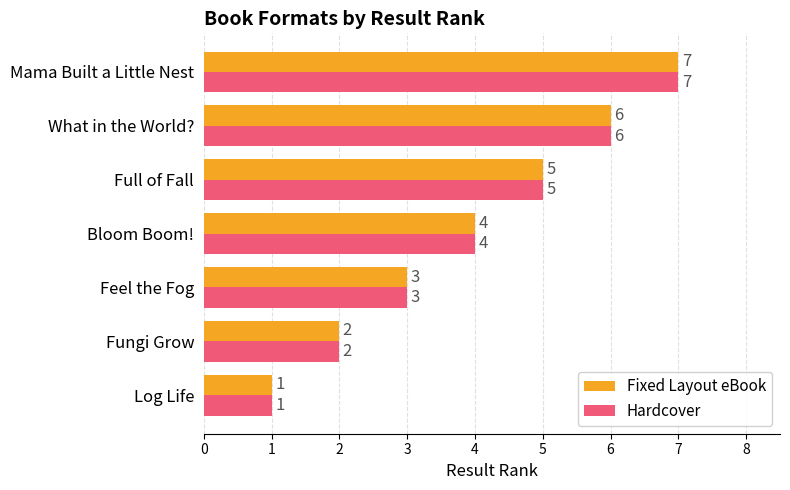

At which label is Fixed Layout eBook closest to 4?

Bloom Boom!